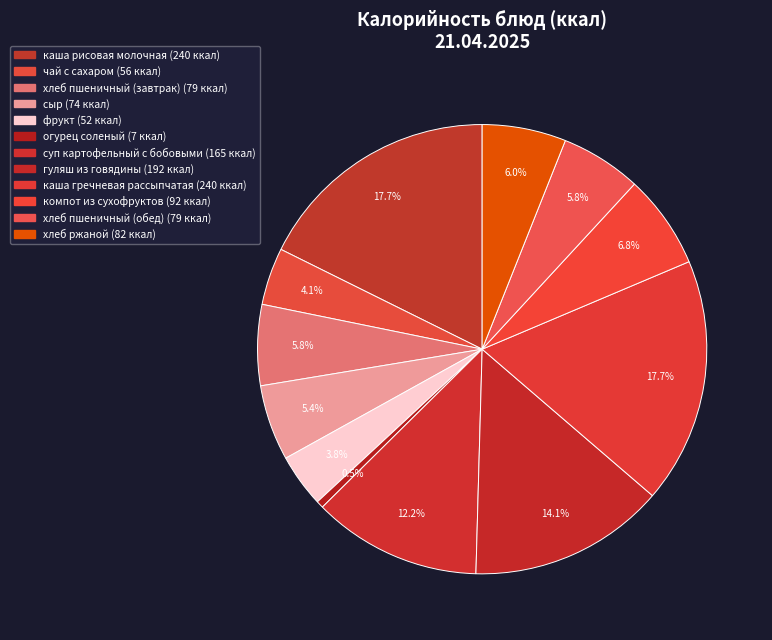

What percentage is the хлеб ржаной slice, to the nearest percent?

6%